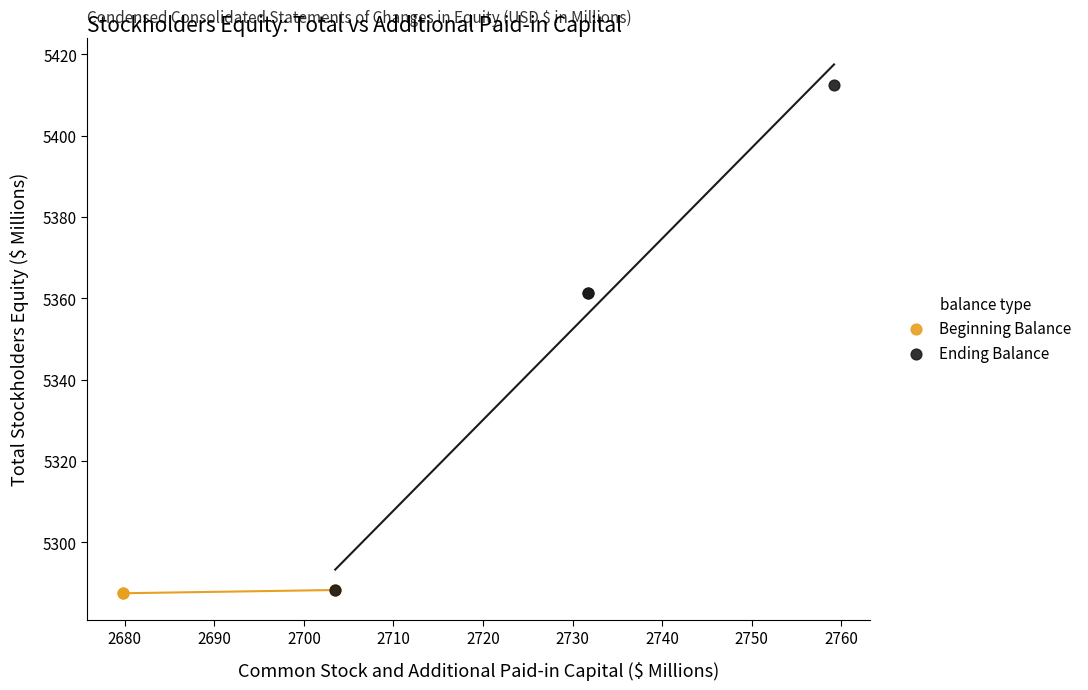

Which series contains the highest Y value?

Ending Balance